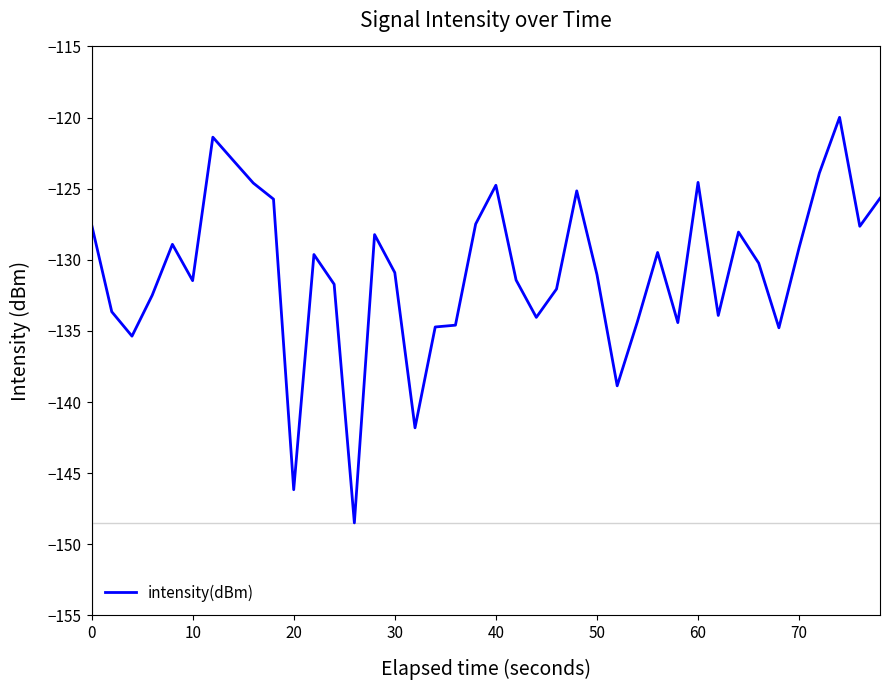

What is the difference between the maximum and minimum values?

28.5